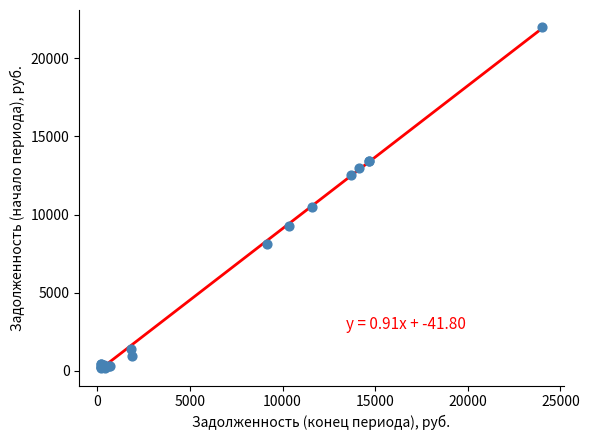

What Y value in the scatter plot is closest to 11102?

10457.8